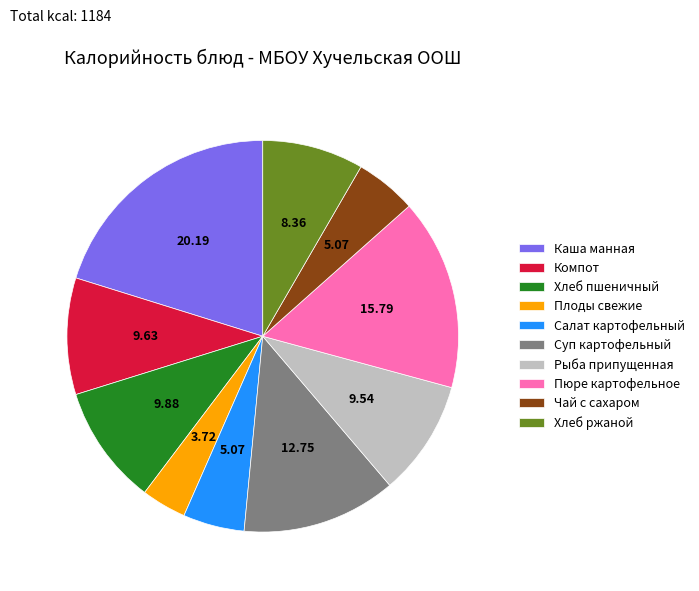

Approximately how many times larger is the value at Рыба припущенная compared to Пюре картофельное?

0.6